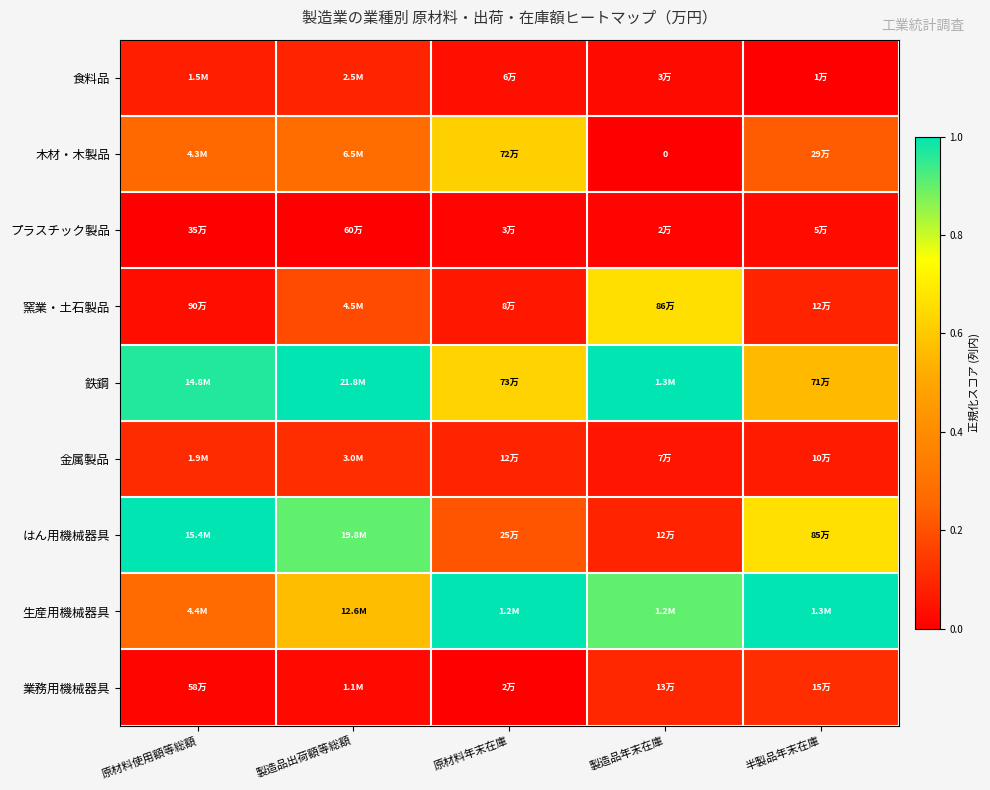

List the series in order of their peak value, highest first.

鉄鋼, はん用機械器具, 生産用機械器具, 窯業・土石製品, 木材・木製品, 金属製品, 業務用機械器具, 食料品, プラスチック製品